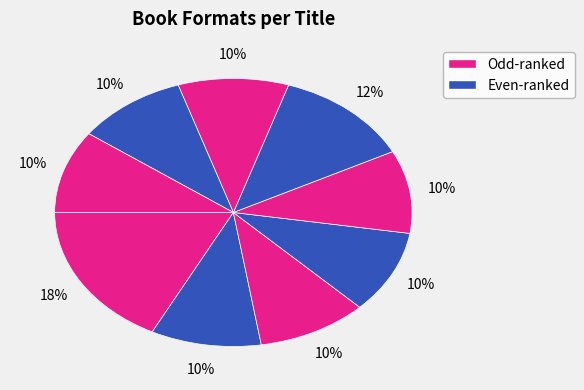

Count the number of slices in the pie.

9